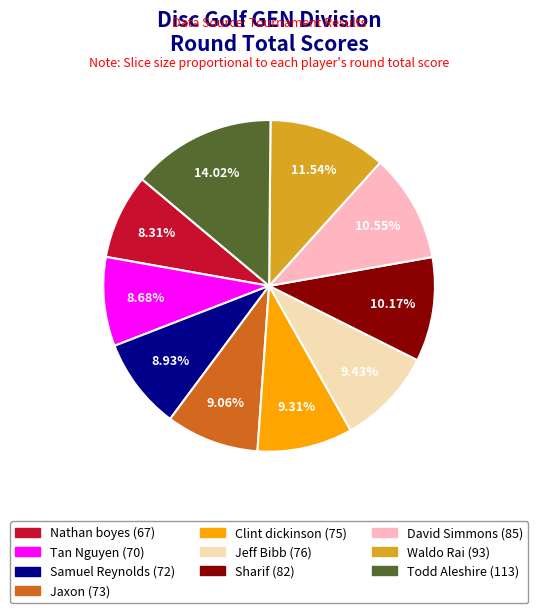

Which category has the biggest portion of the pie?

Todd Aleshire